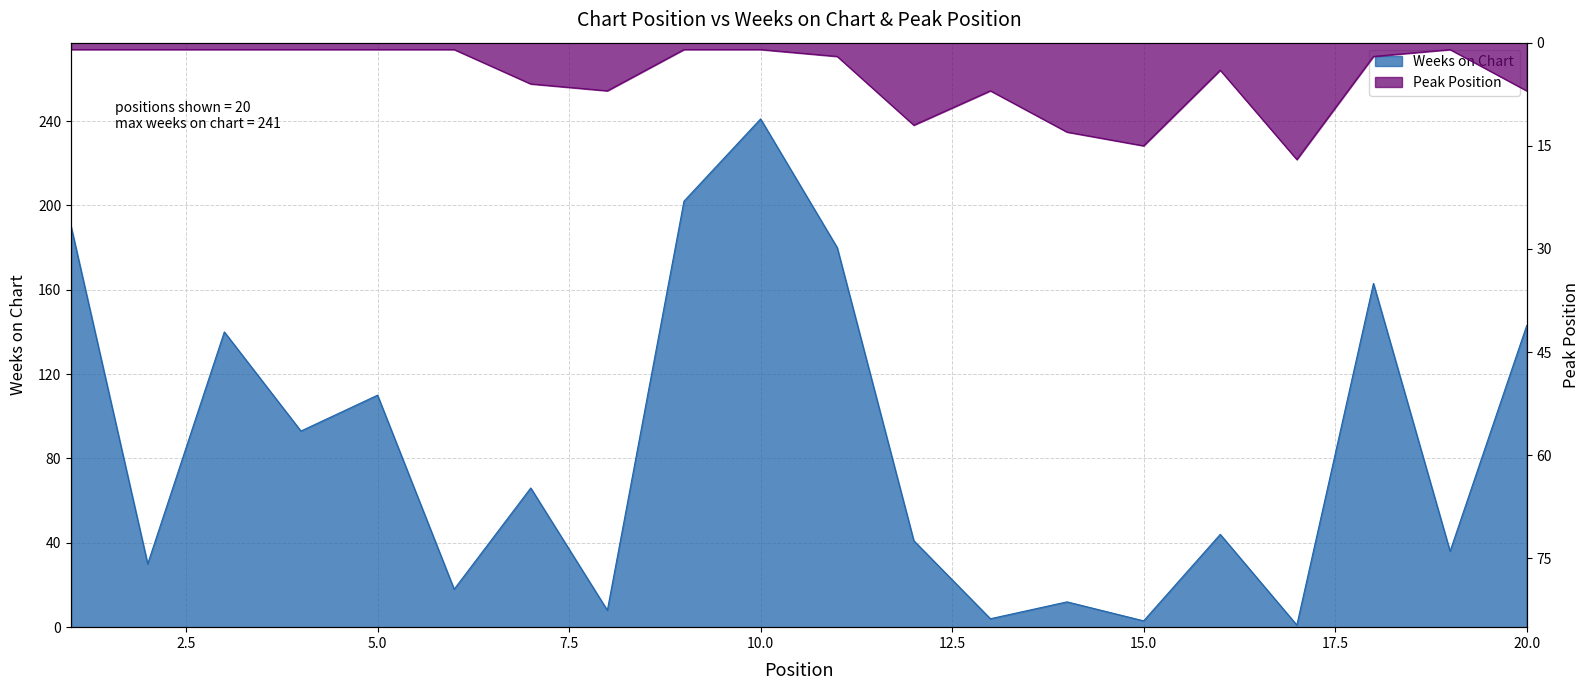

What is the difference between the Weeks on Chart values at 12 and 13?

37